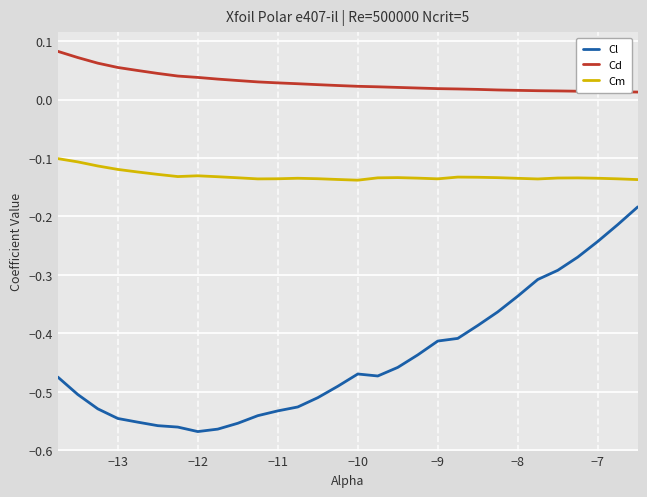

Which series has the largest total across all categories?

Cd